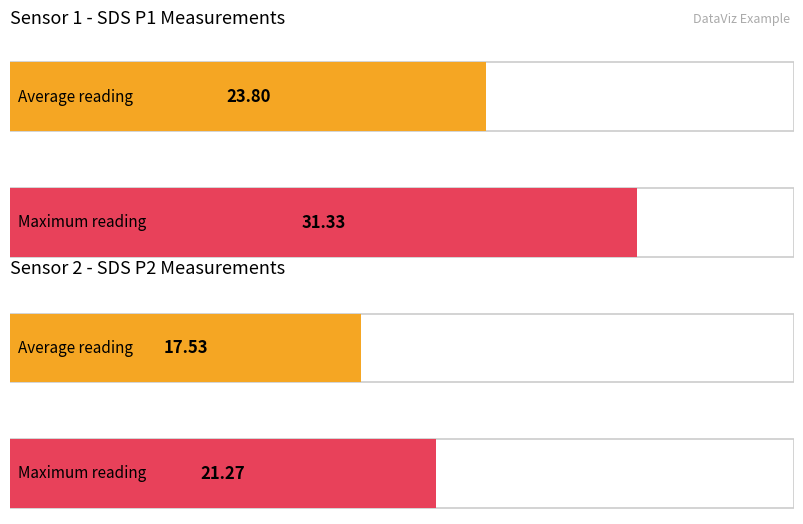

Between 24 and 26, which series saw the biggest shift?

SDS_P1